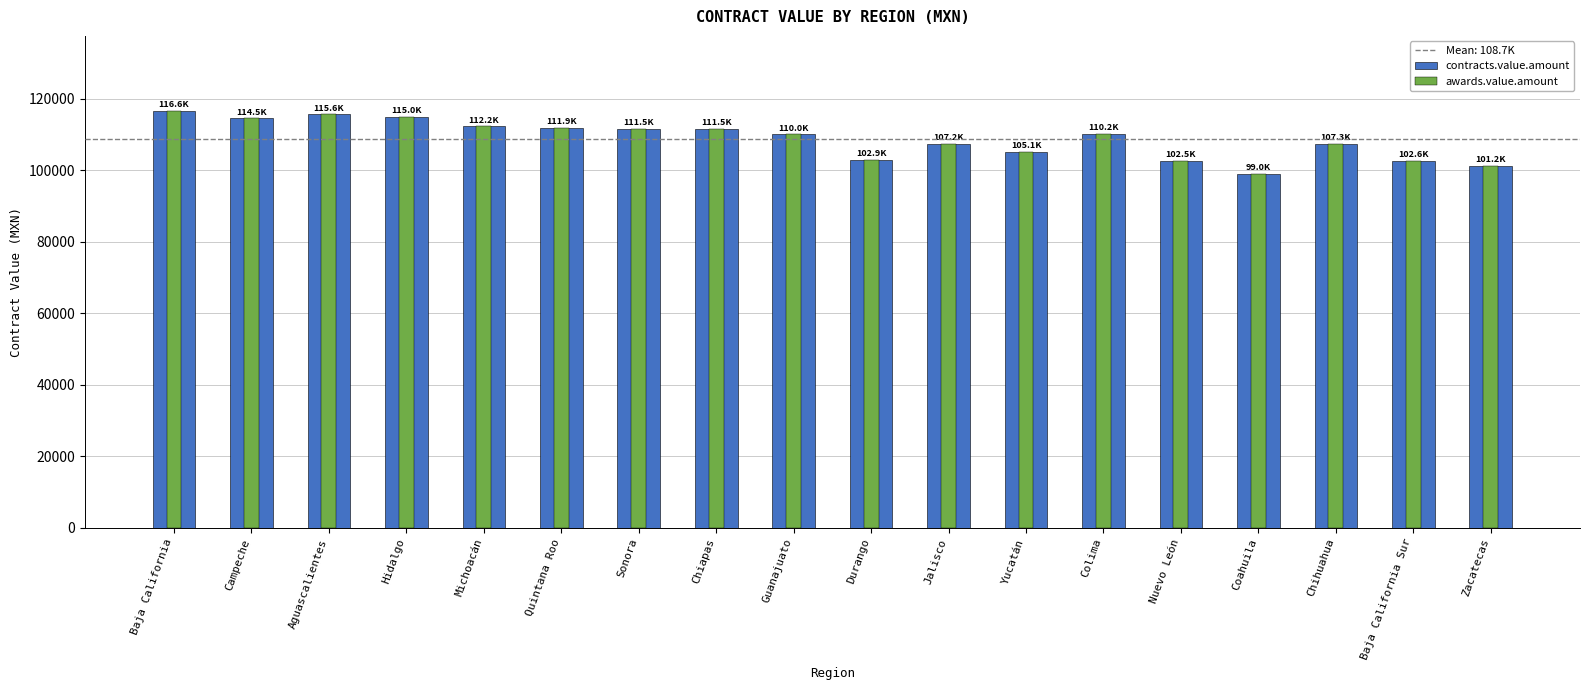

True or false: awards.value.amount has a value of 149199.8 at Quintana Roo.

False